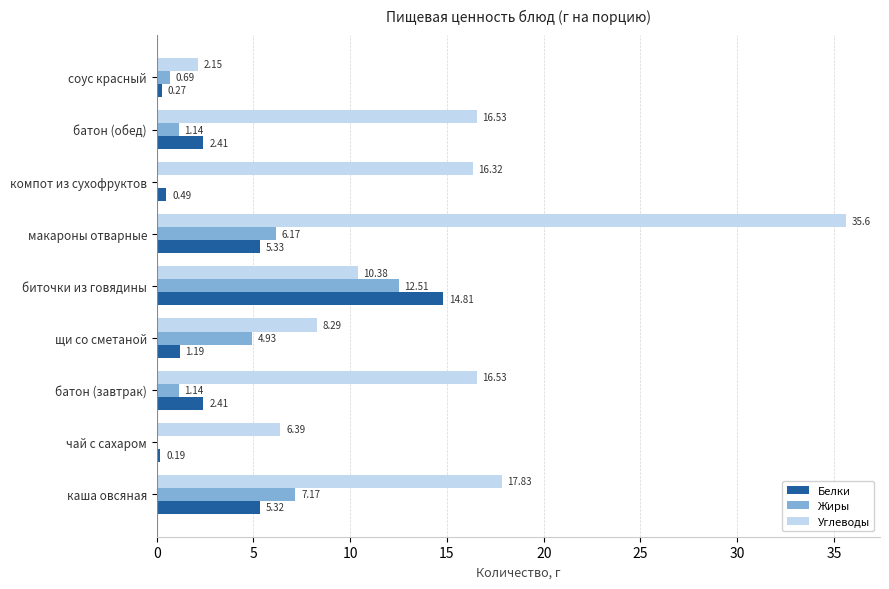

Between макароны отварные and соус красный, which series saw the biggest shift?

Углеводы